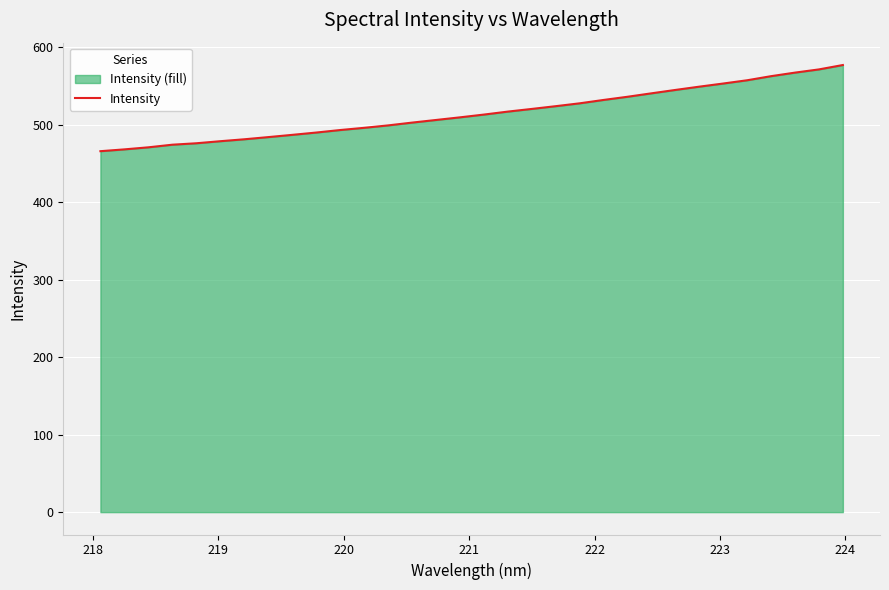

What is the difference between the maximum and minimum values?

111.2